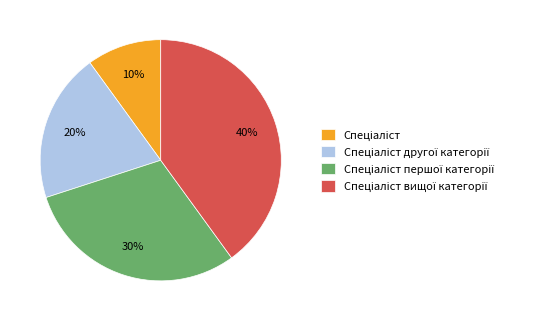

How many slices are in this pie chart?

4